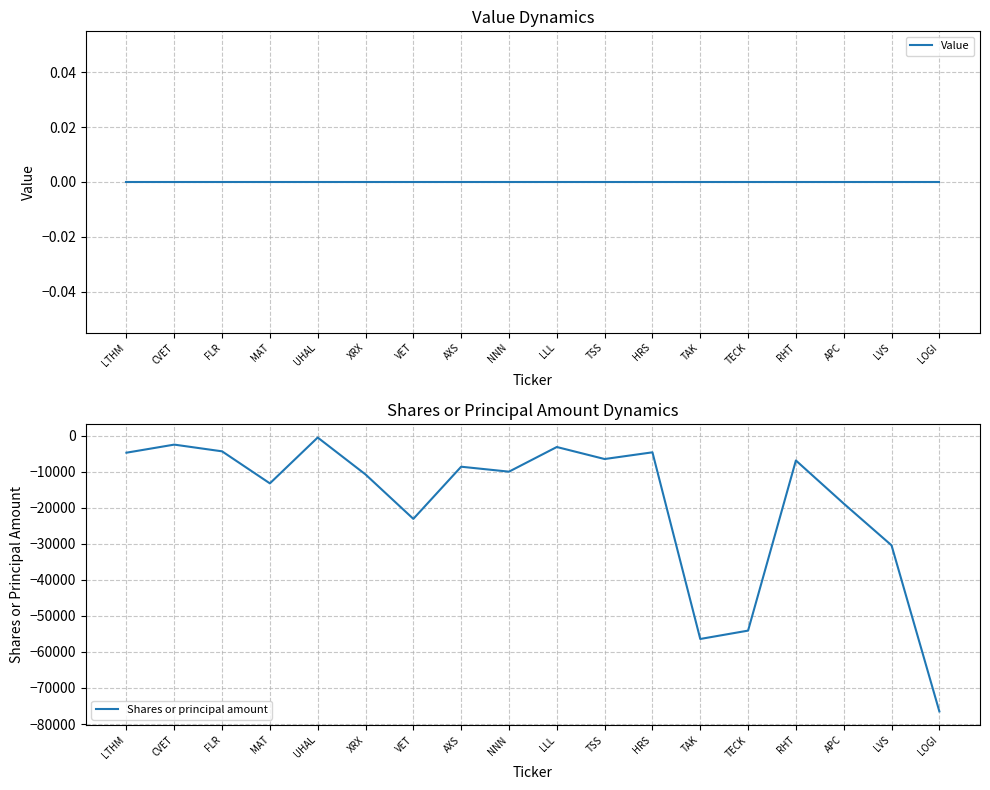

At which label does Value reach its peak?

LTHM